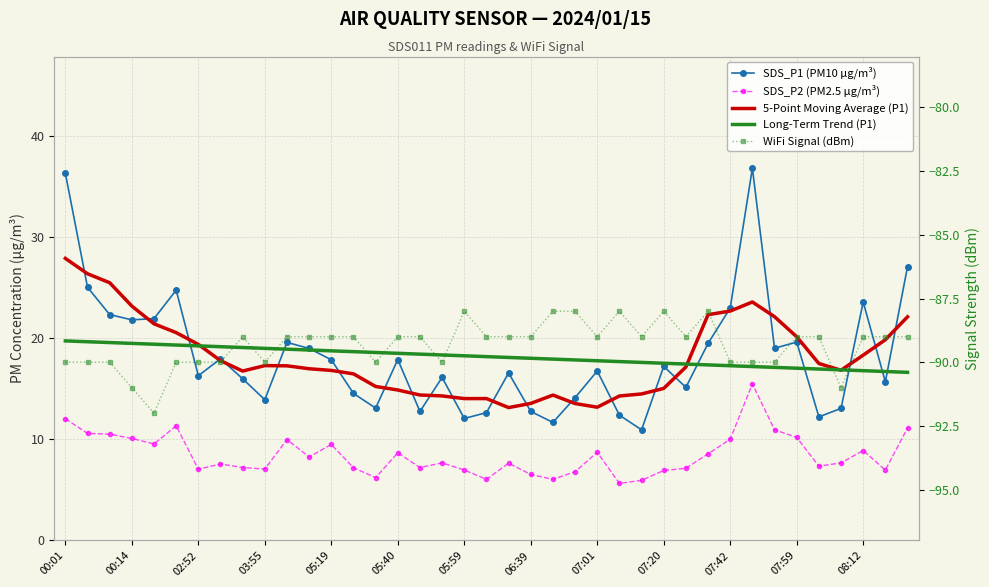

What is the difference between the Long-Term Trend (P1) values at 18 and 13?

0.4